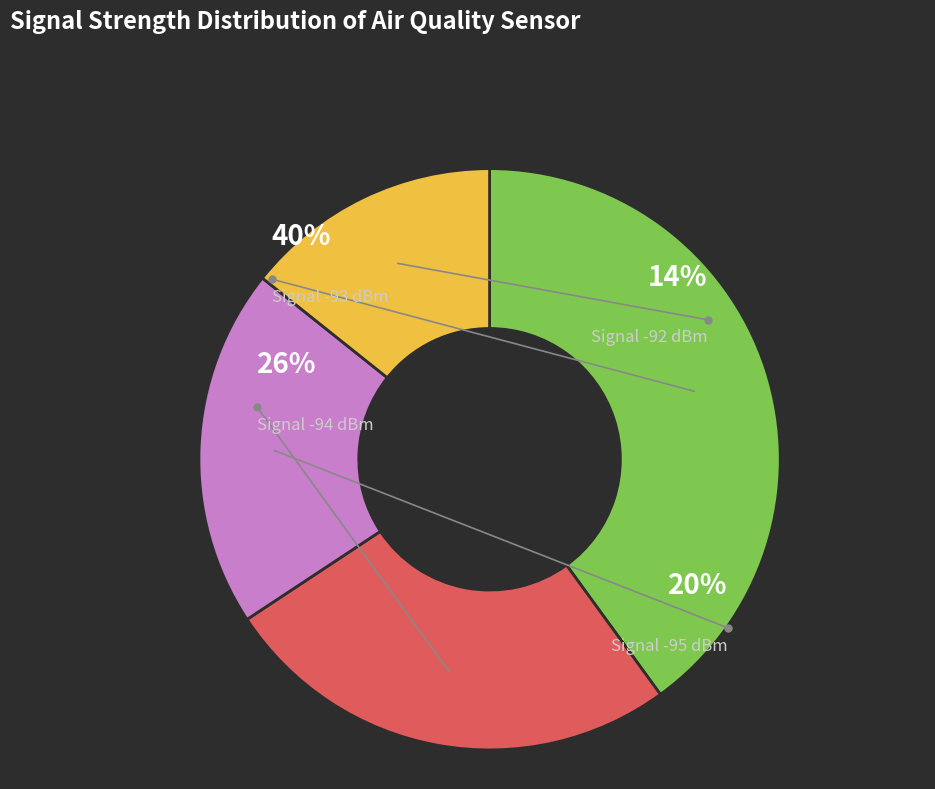

Is the sum of 31 and 0 greater than half?

No